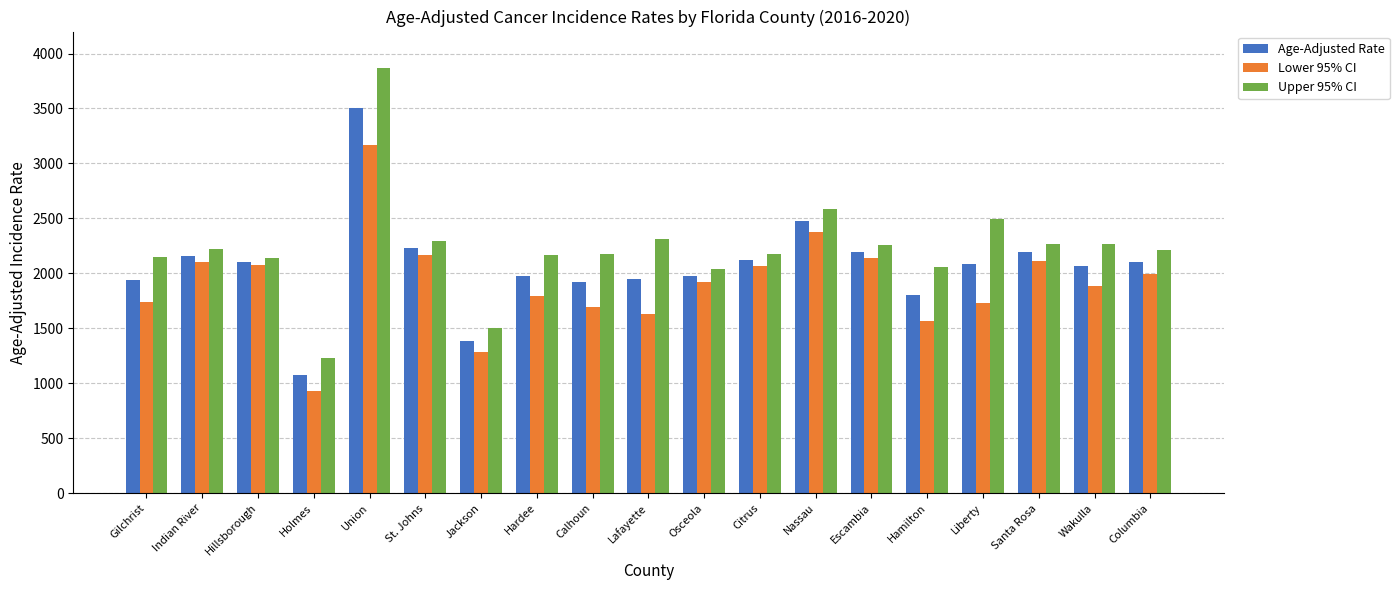

Where does the Upper 95% CI series first go above 2215?

Indian River